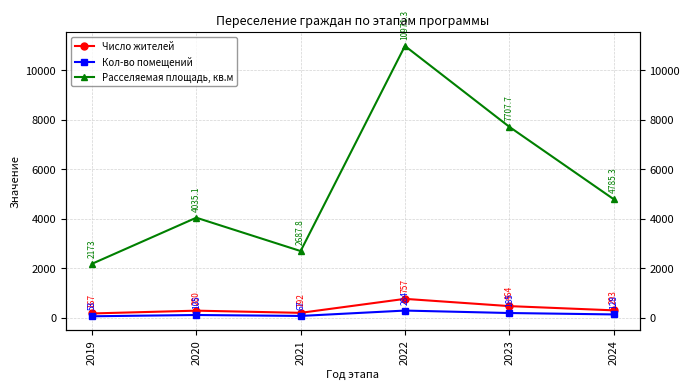

At which category does the chart reach its minimum across all series?

2019